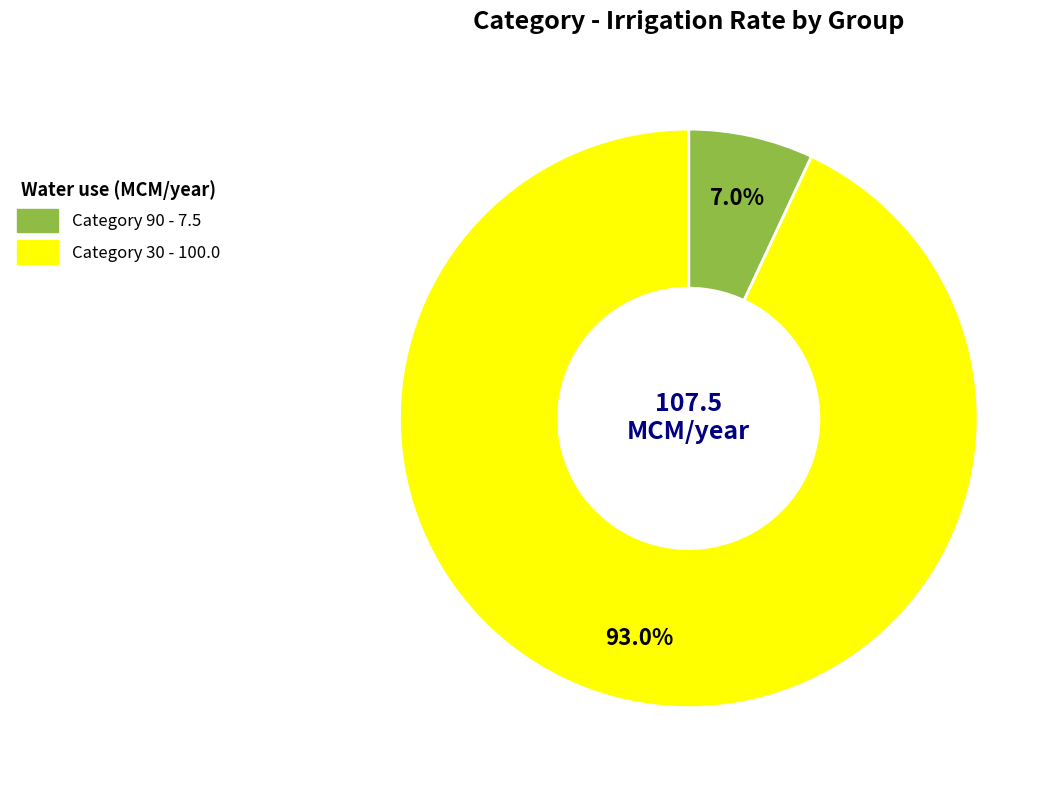

Does any single category account for the majority?

Yes